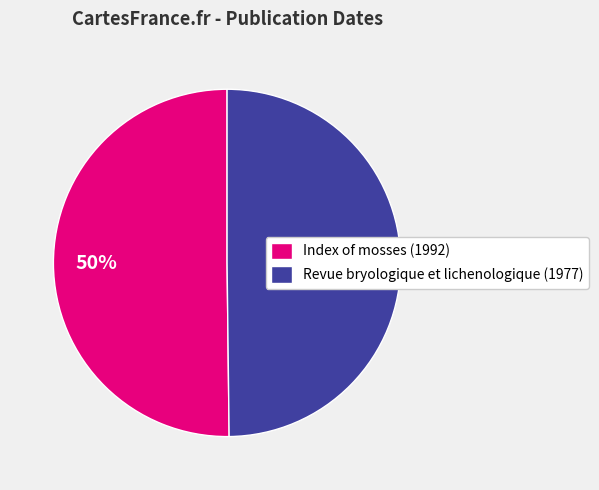

What percentage is the Index of mosses (1992) slice, to the nearest percent?

50%